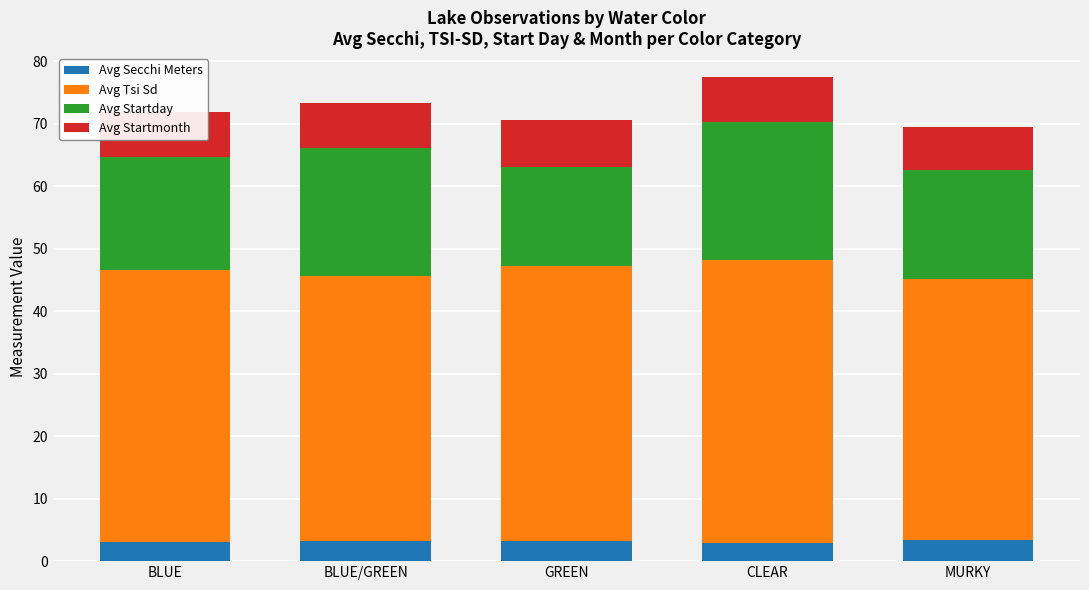

What is the sum of all Avg Secchi Meters values?

15.8